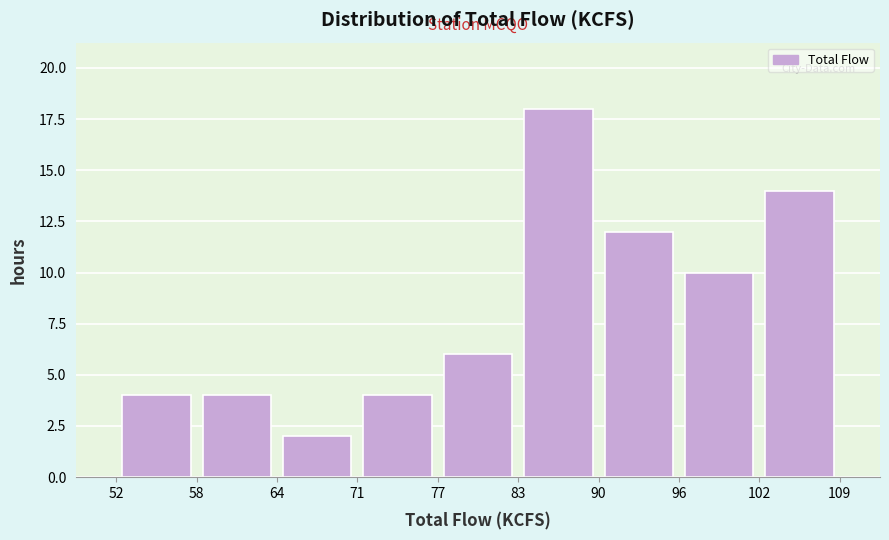

Reading left to right, transcribe this chart: for each bar, give the range it covers on the x-axis and its height. The values are not printed on the chart, so give them approximately, as read against the axis.

52 to 58: 4
58 to 64: 4
64 to 71: 2
71 to 77: 4
77 to 83: 6
83 to 90: 18
90 to 96: 12
96 to 102: 10
102 to 109: 14